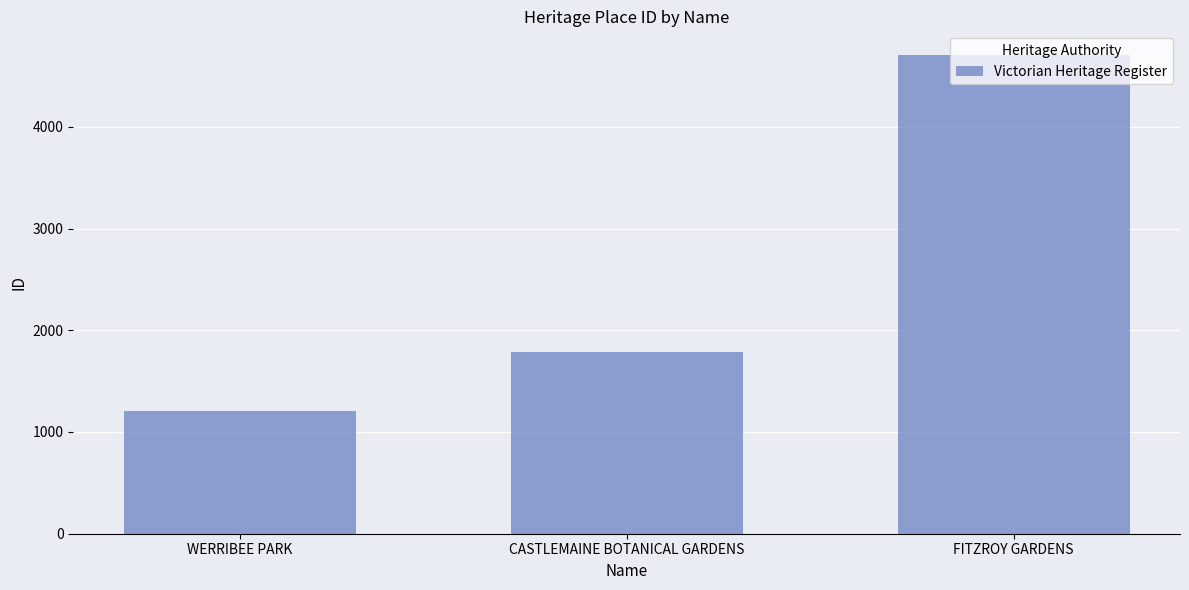

Reading left to right, what are all the values shown in this chart?

WERRIBEE PARK=1207	CASTLEMAINE BOTANICAL GARDENS=1791	FITZROY GARDENS=4703